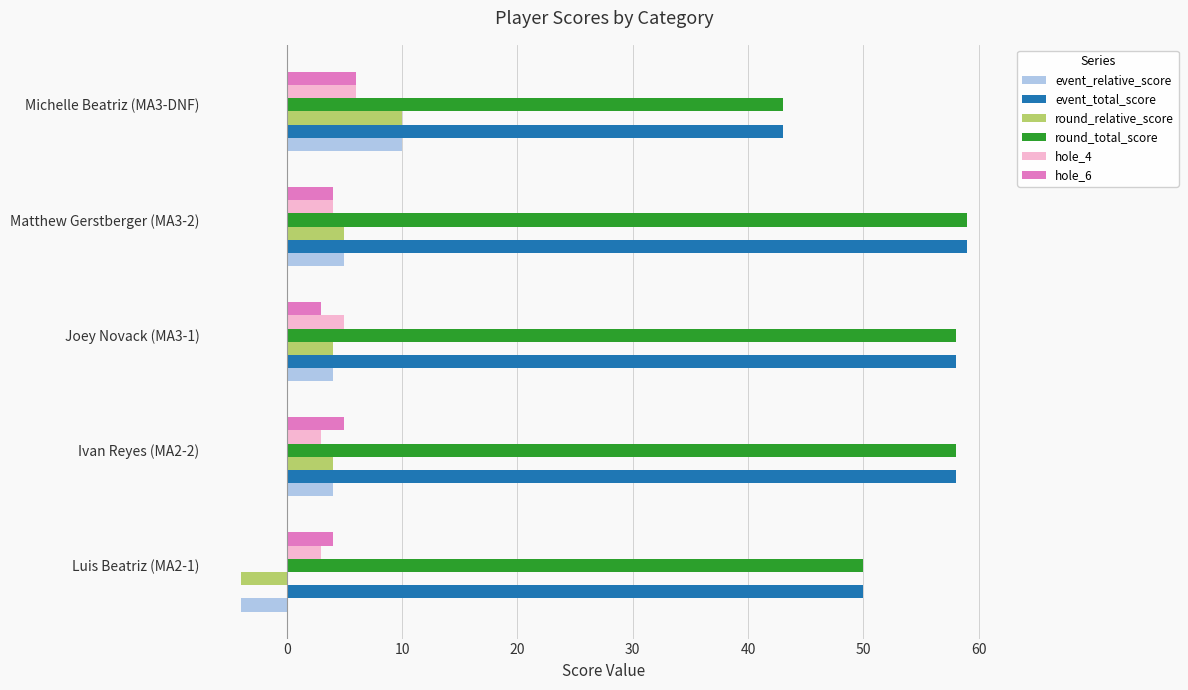

At how many categories does at least one series exceed 8?

5